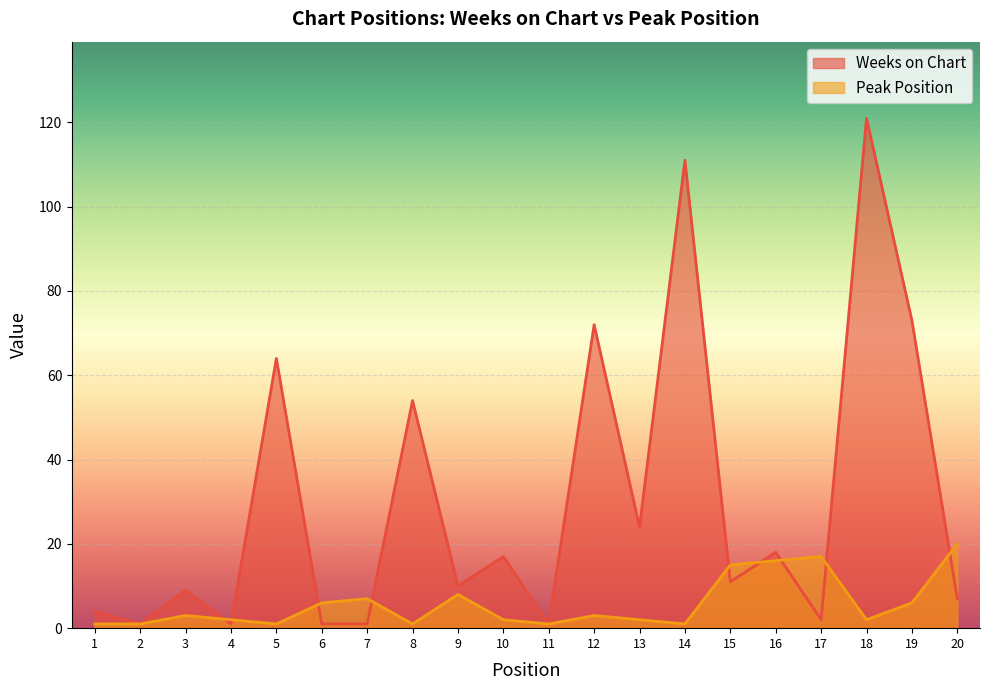

What is the difference between the Peak Position values at 14 and 12?

2